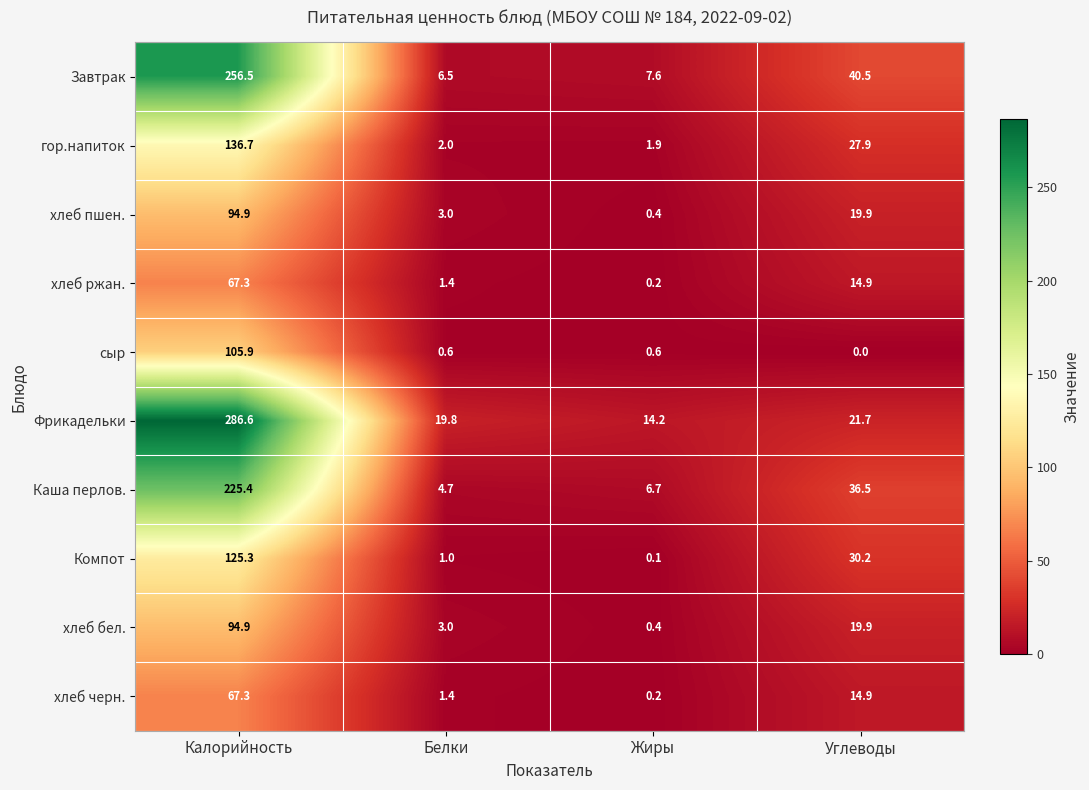

What is the sum of all Завтрак values?

311.1